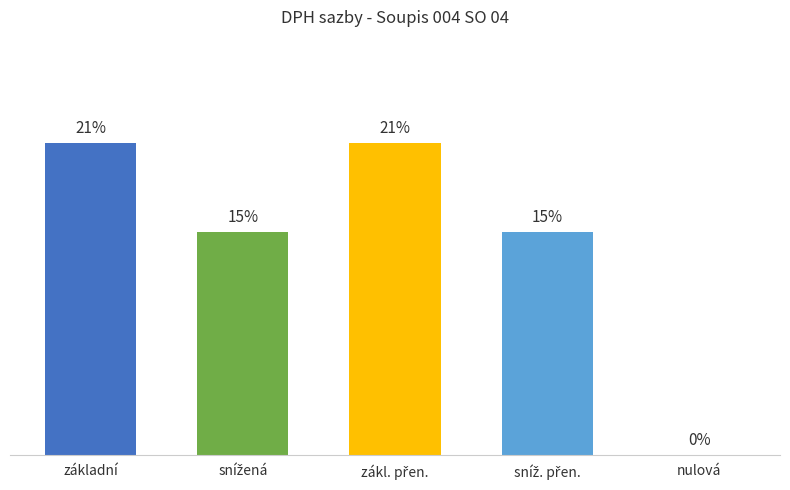

At which label does the data first exceed 15?

základní